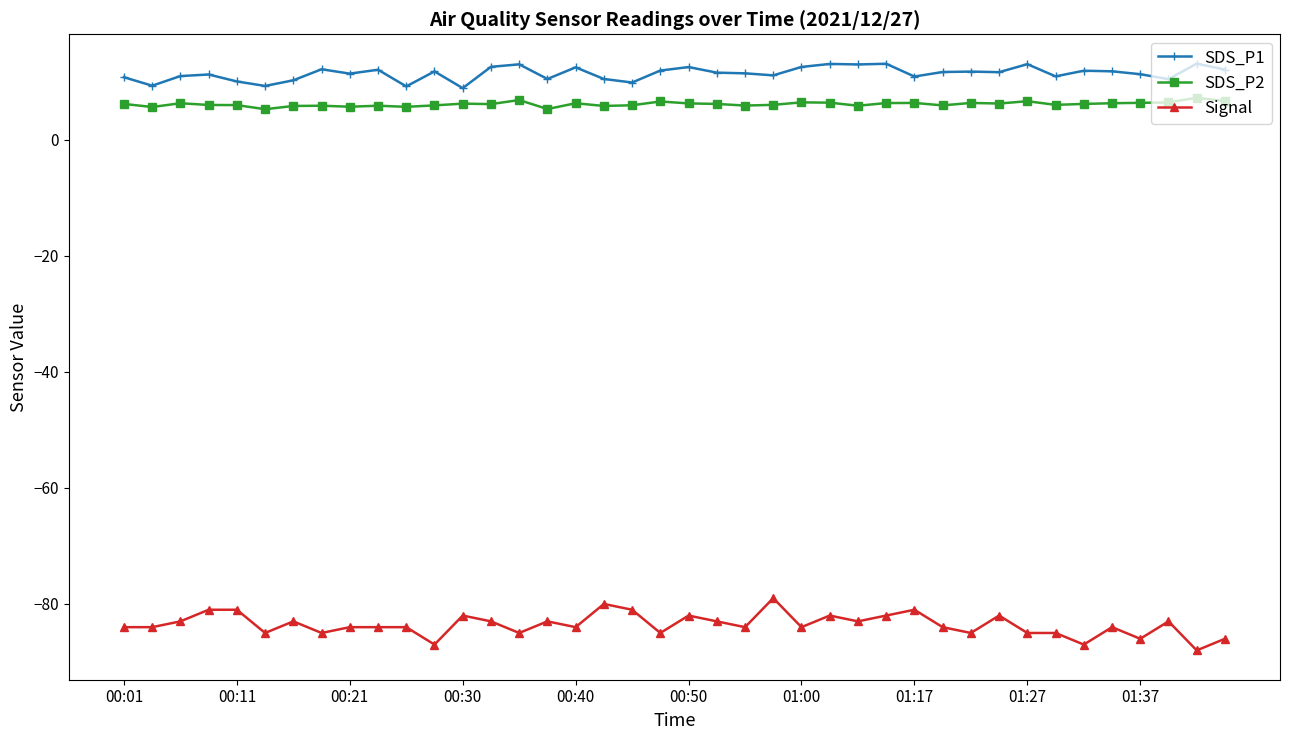

What is the difference between the second highest and minimum values in the Signal series?

8.0